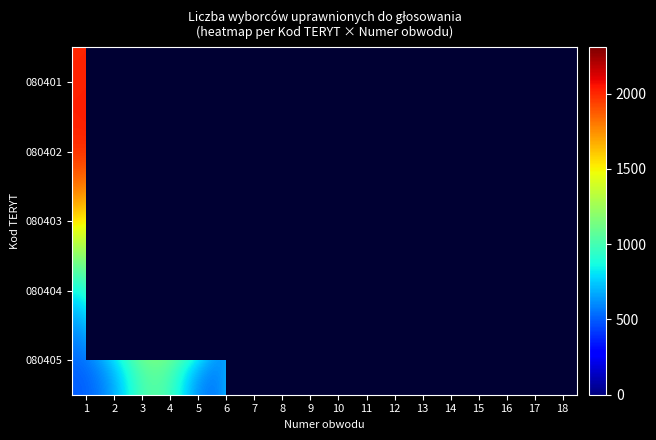

Between 14 and 2, which is larger?

2